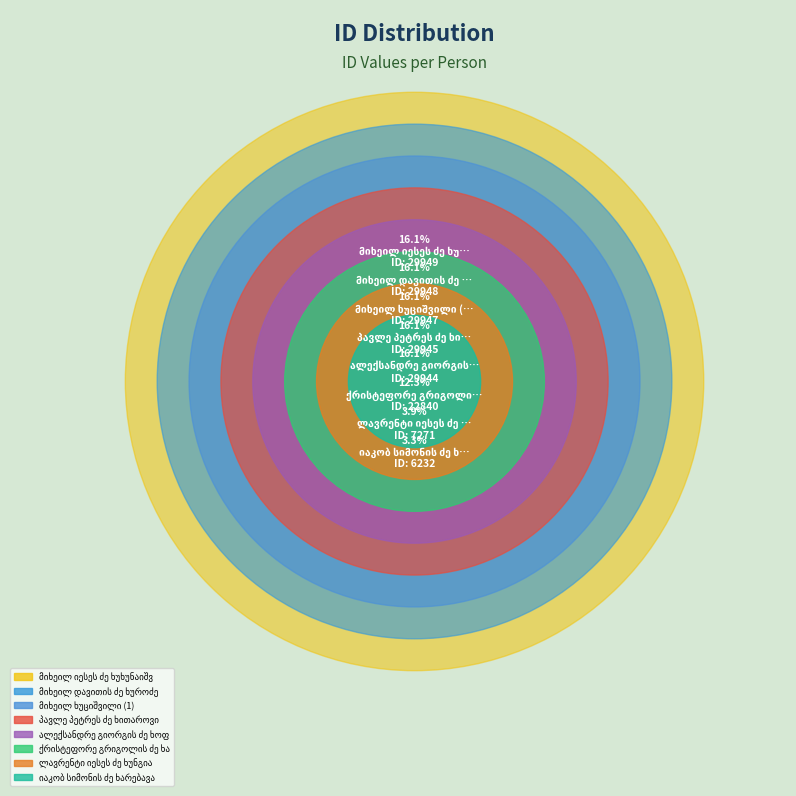

How many slices are in this pie chart?

8